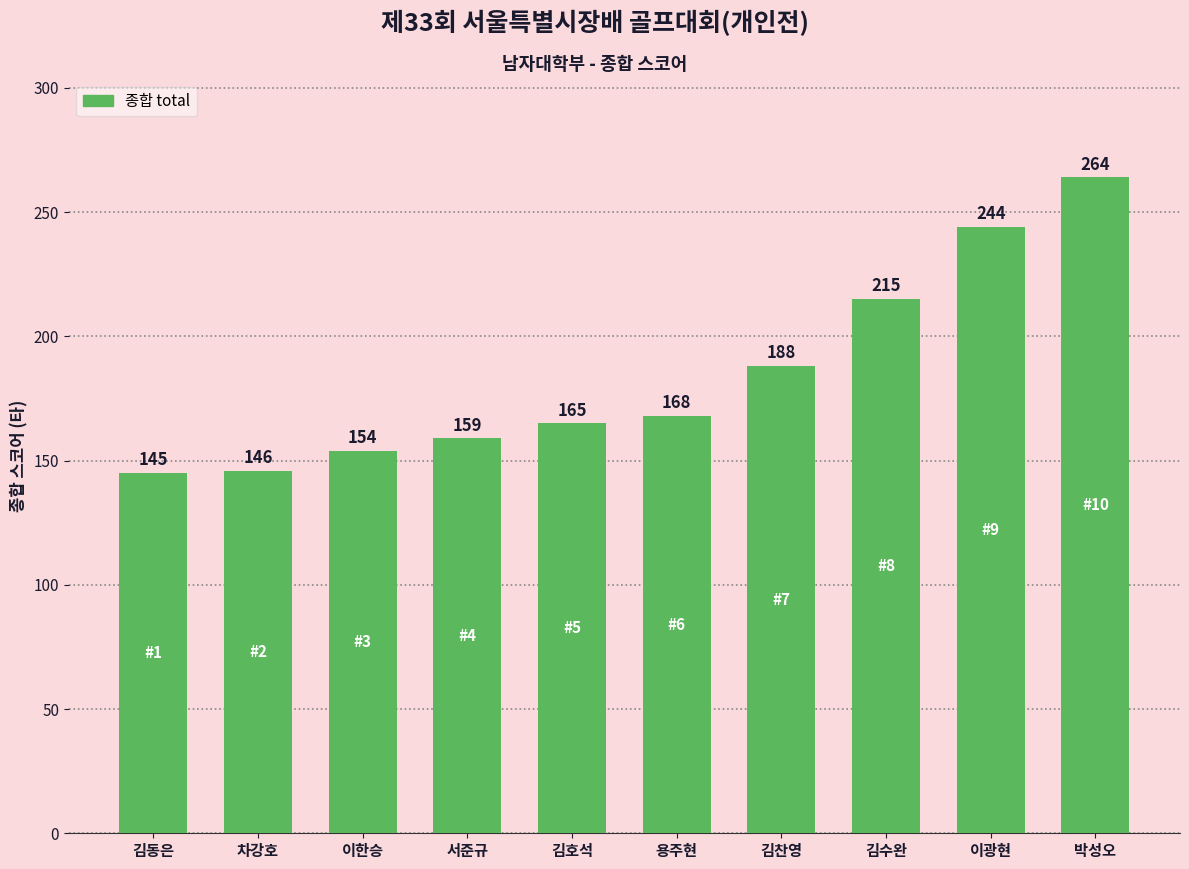

Read the value at 김찬영, to the nearest 5.

190